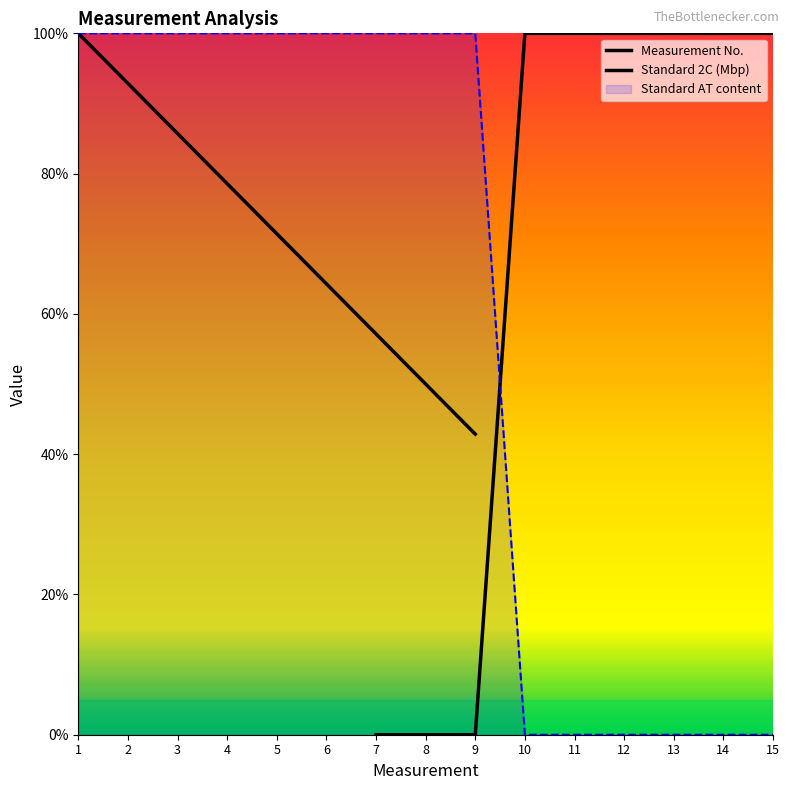

Reading left to right, extract all data points from this chart.

Measurement No.: 1.0	0.9	0.9	0.8	0.7	0.6	0.6	0.5	0.4
Standard 2C (Mbp): 0.0	0.0	0.0	1.0	1.0	1.0	1.0	1.0	1.0